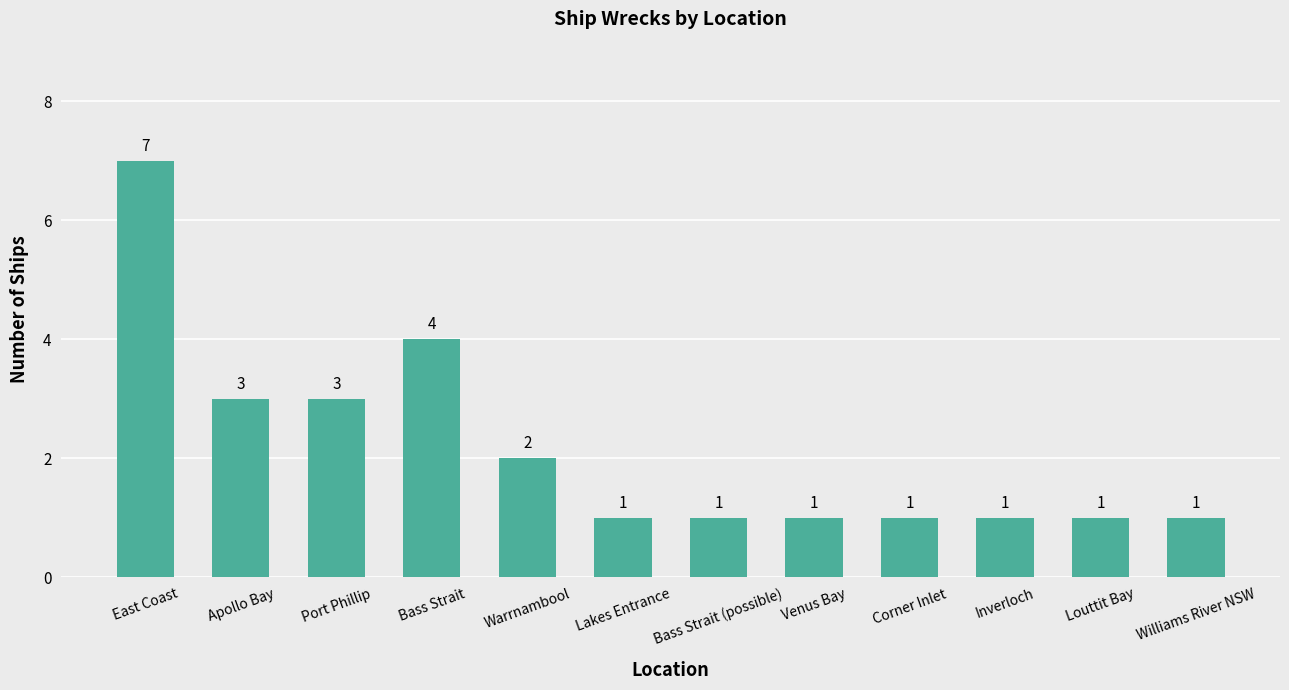

Which label corresponds to the largest value in the chart?

East Coast